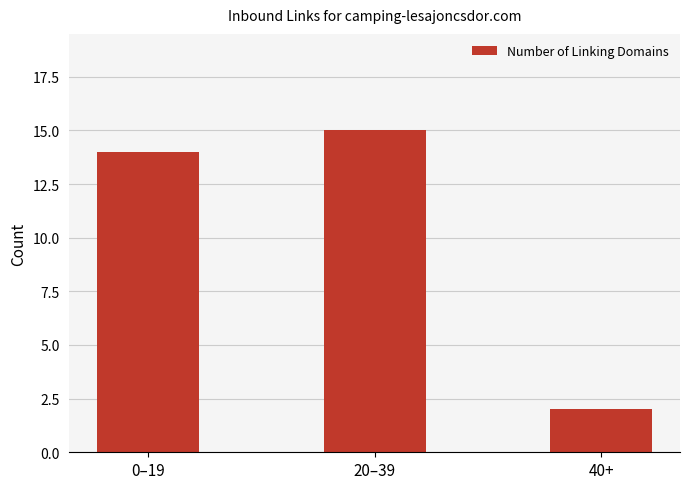

What position from the right is 0–19?

3